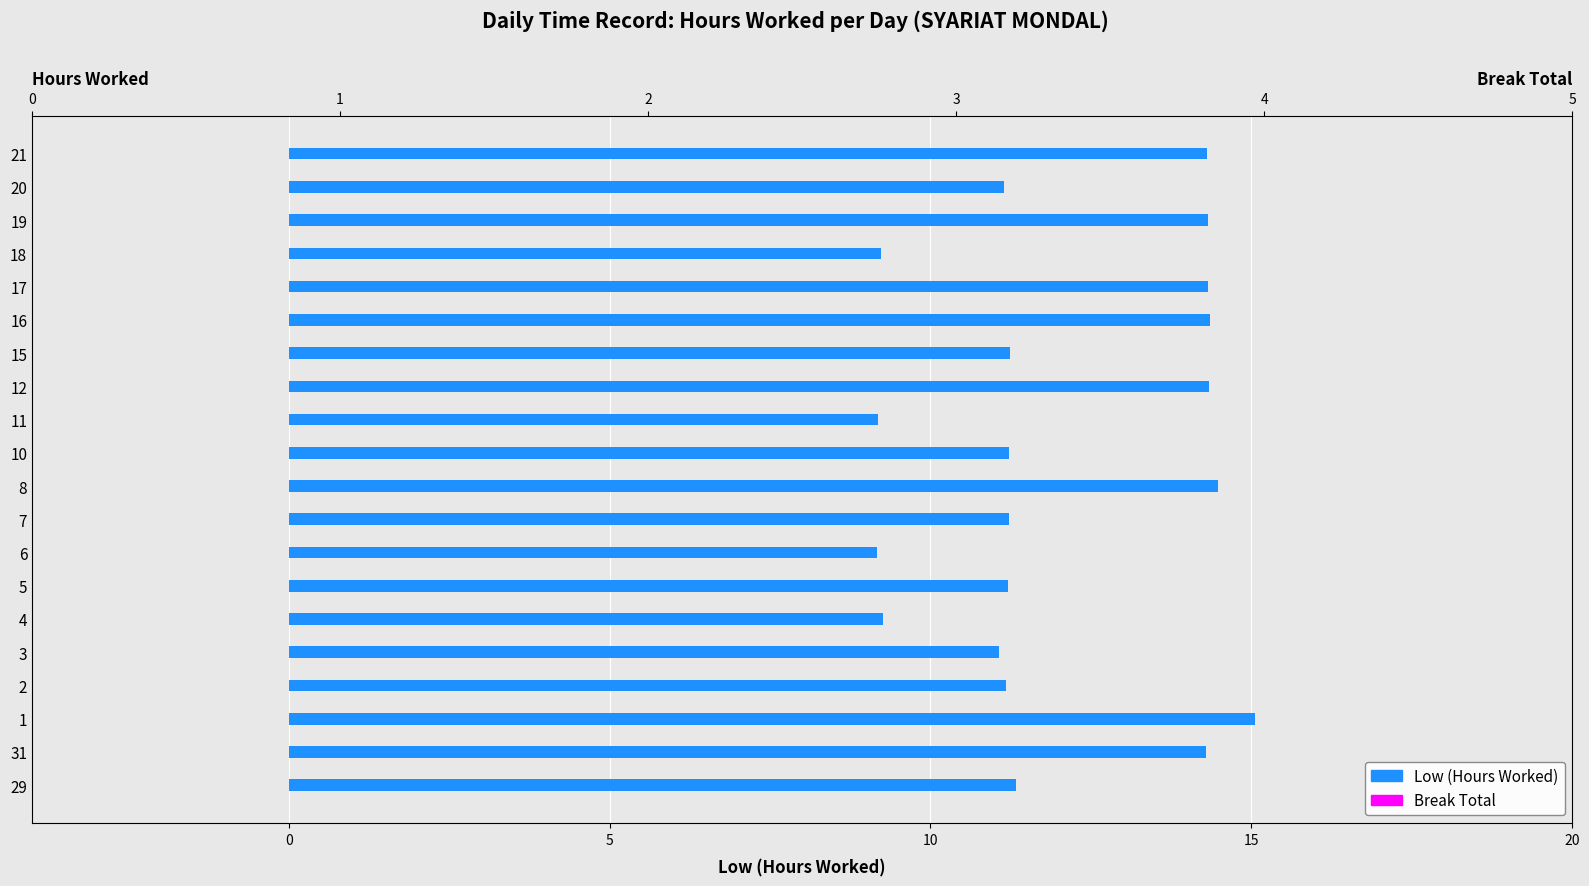

What is the highest value of the Break Total series?

0.3